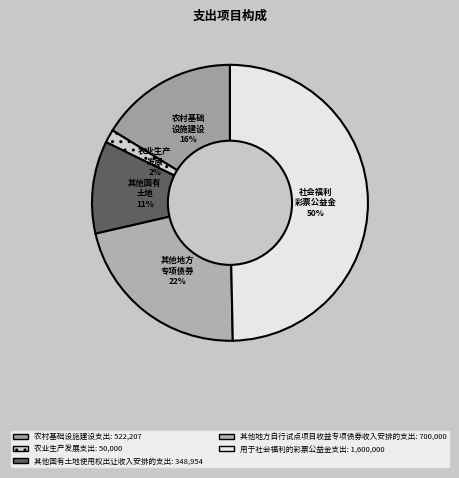

Does 农村基础 设施建设 account for over 50% of the chart?

No